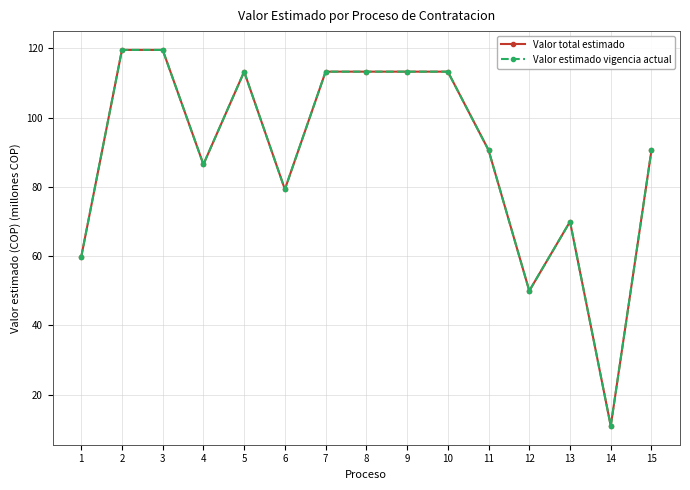

Which series has the largest total across all categories?

Valor total estimado